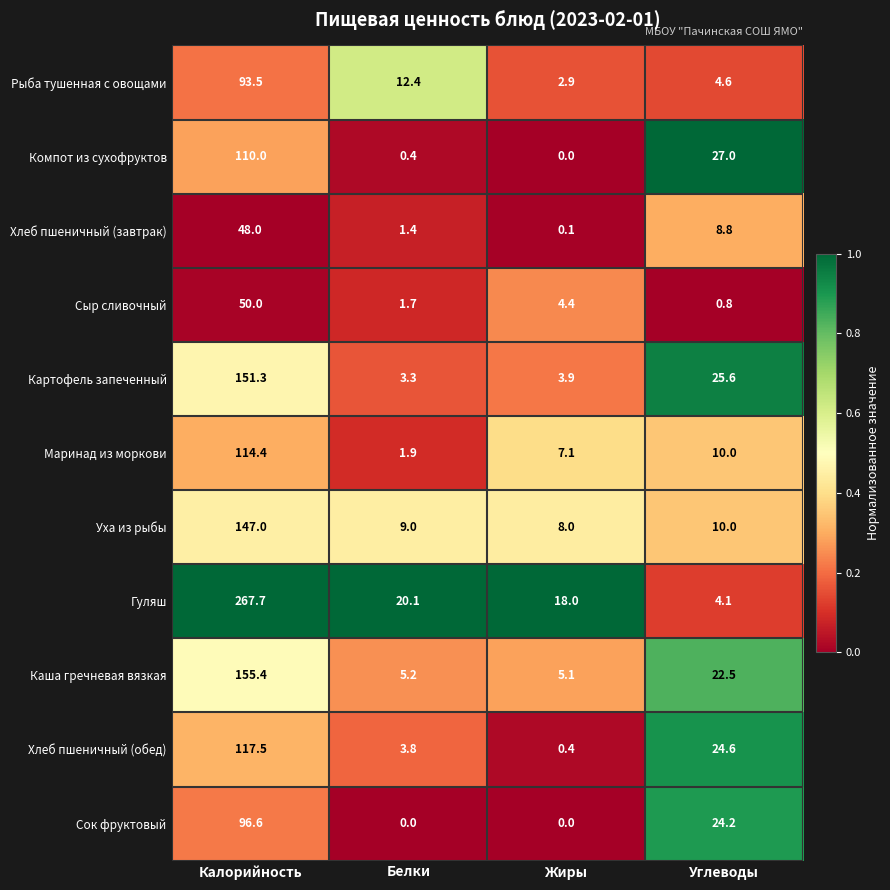

Read the Каша гречневая вязкая value at Белки.

5.2